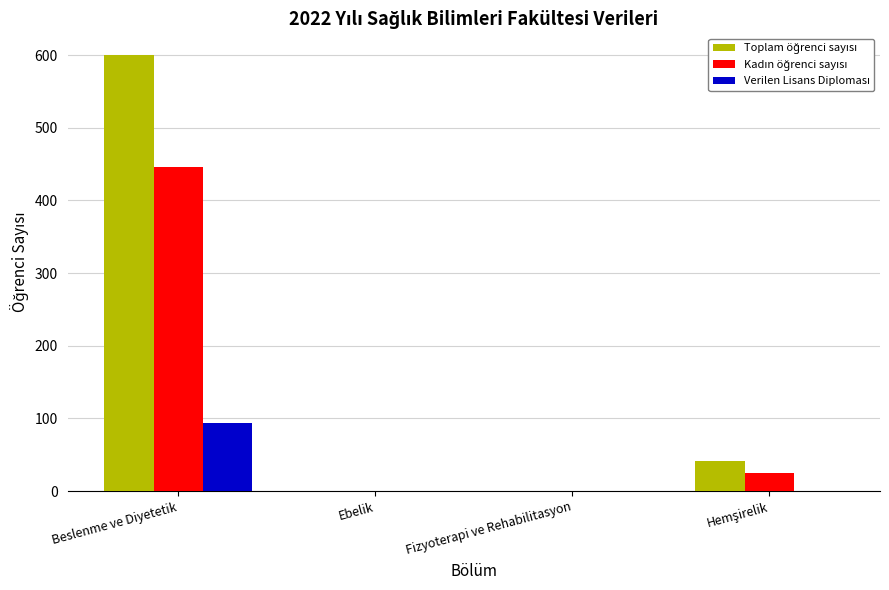

At which category is the sum across all series the highest?

Beslenme ve Diyetetik